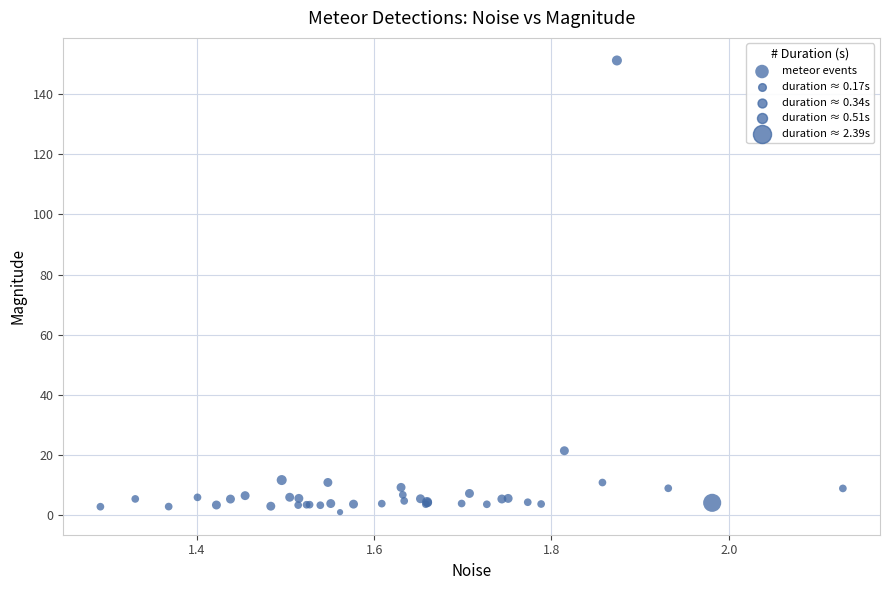

What Y value in the scatter plot is closest to 76?

21.4